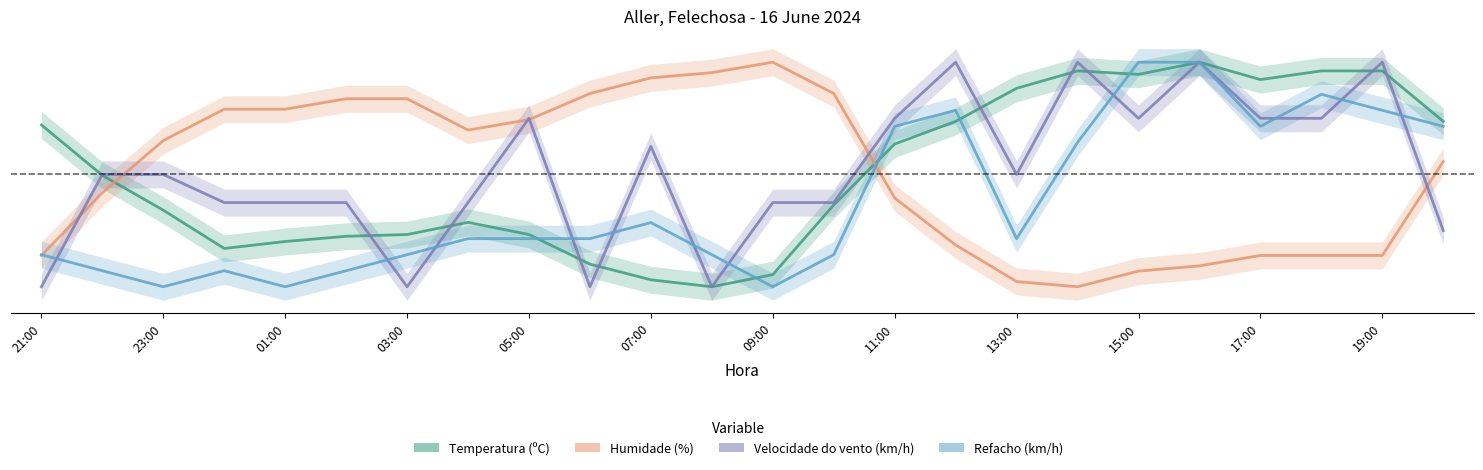

How many values in Temperatura (ºC) are above zero?

23